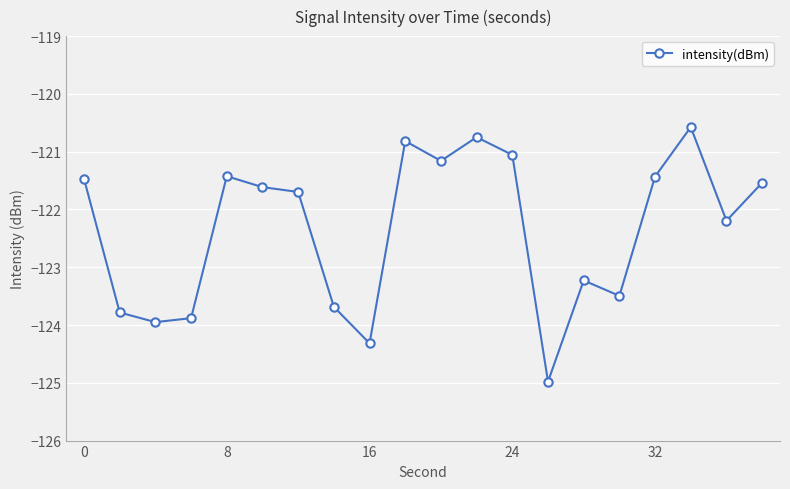

How many values are below -121?

17